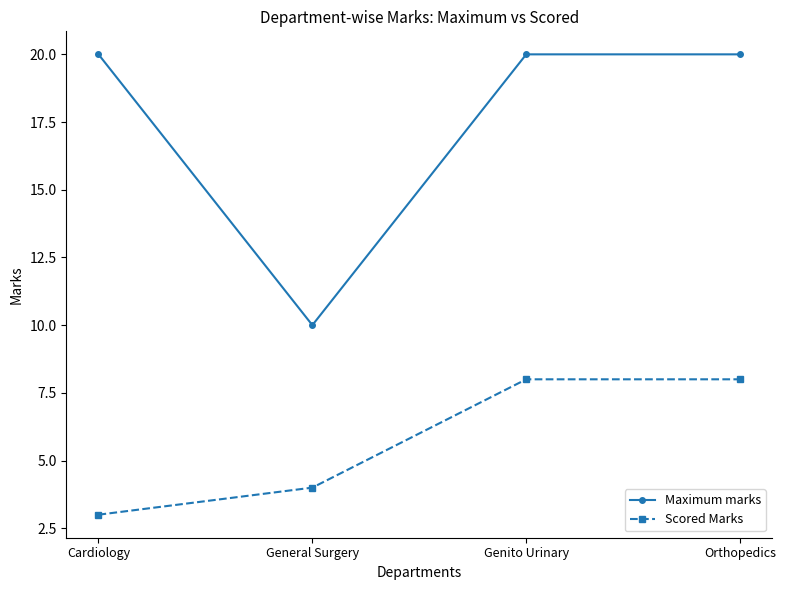

Which category has the lowest value across all series?

Cardiology